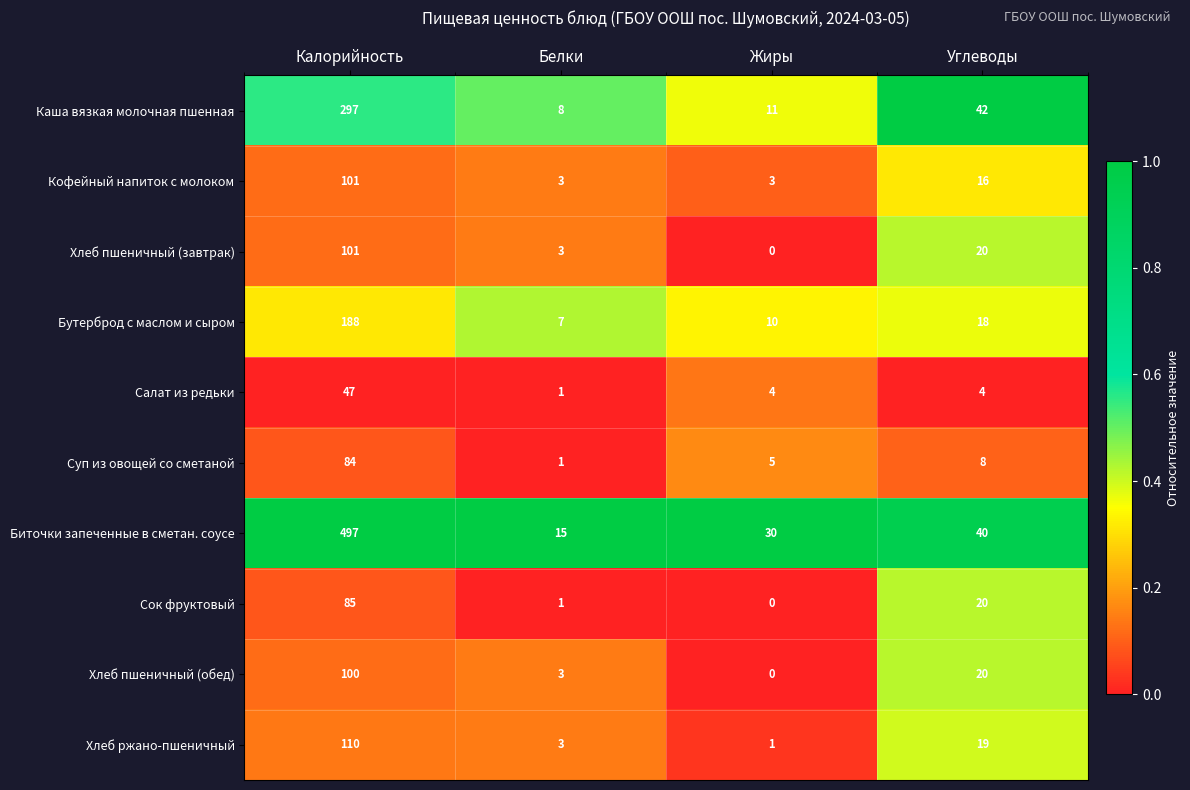

The value of Сок фруктовый at Жиры is 58. True or false?

False